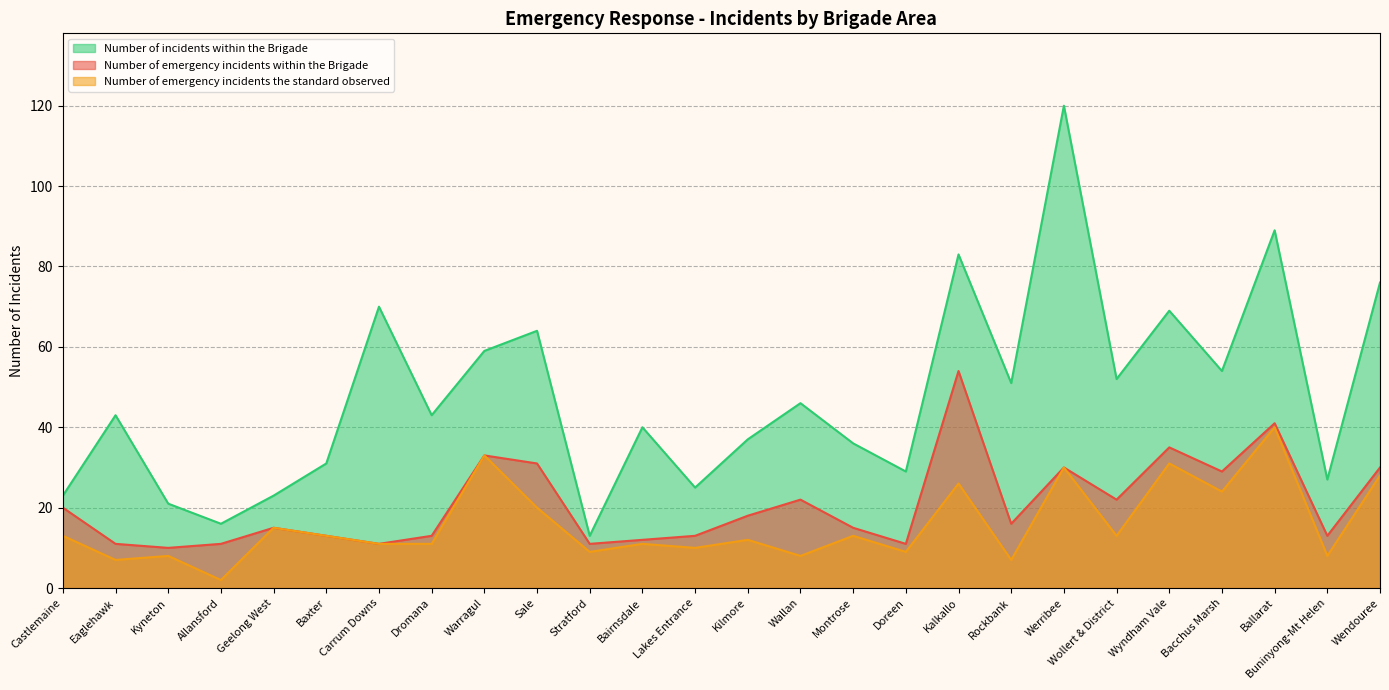

Which label corresponds to the largest value in the chart?

Werribee